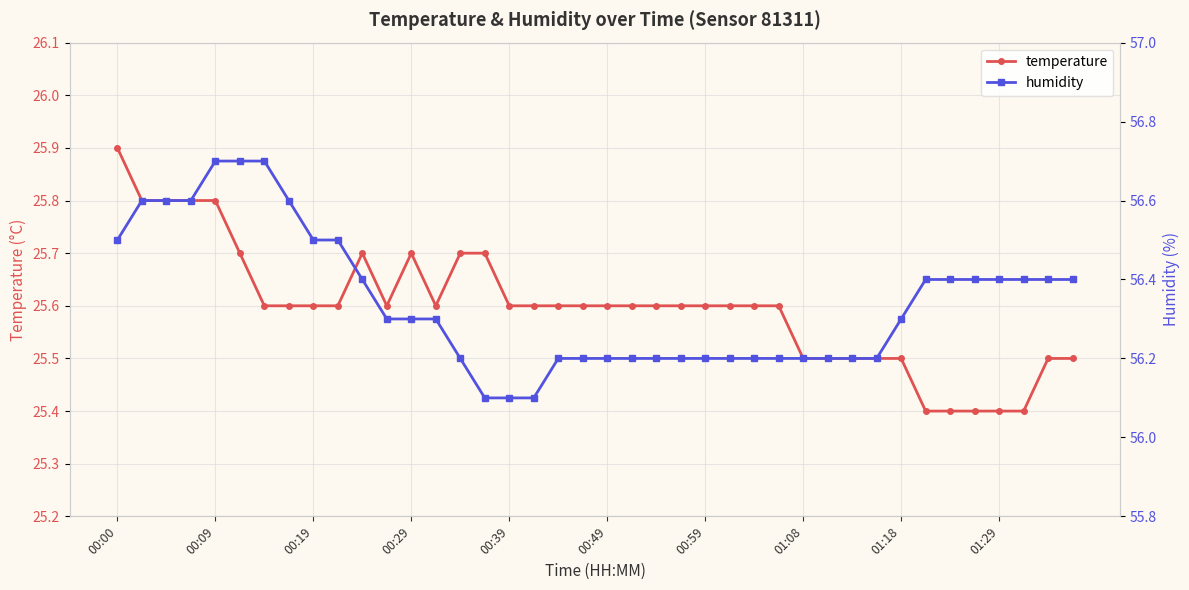

Which category has the highest value in the temperature series?

00:00